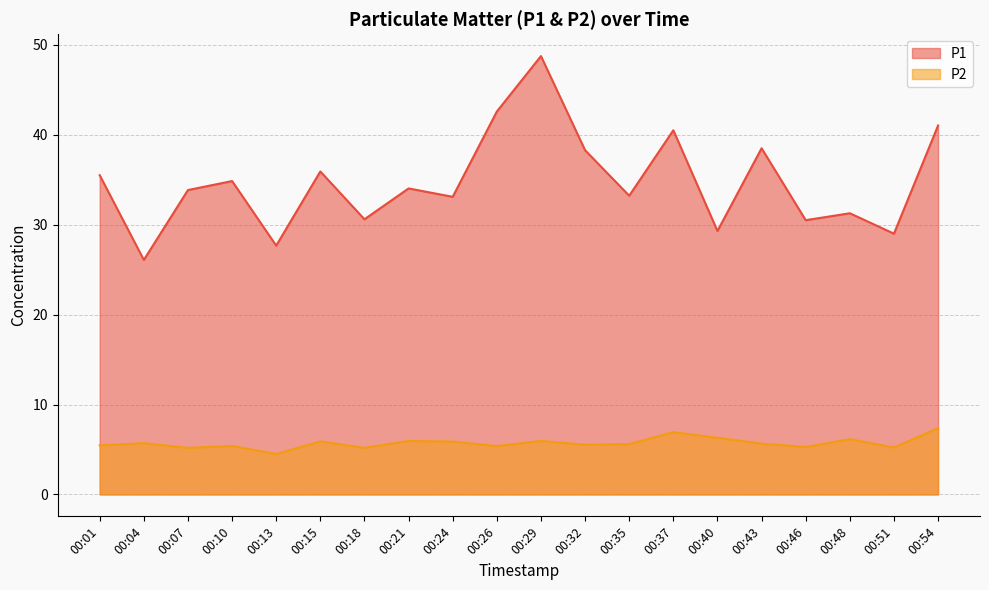

Is it true that P2 equals 5.2 at 00:07?

True